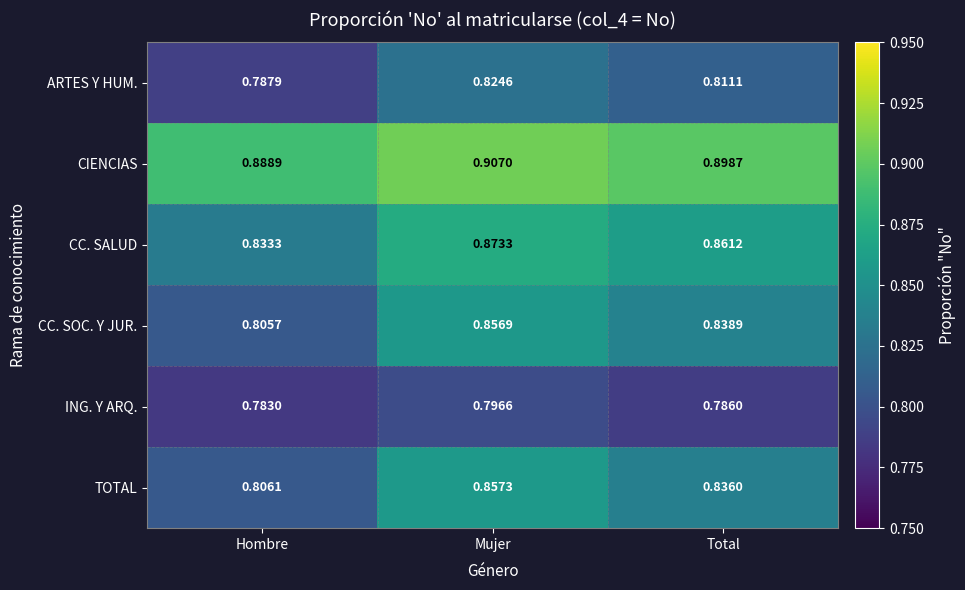

Which series has the largest total across all categories?

CIENCIAS